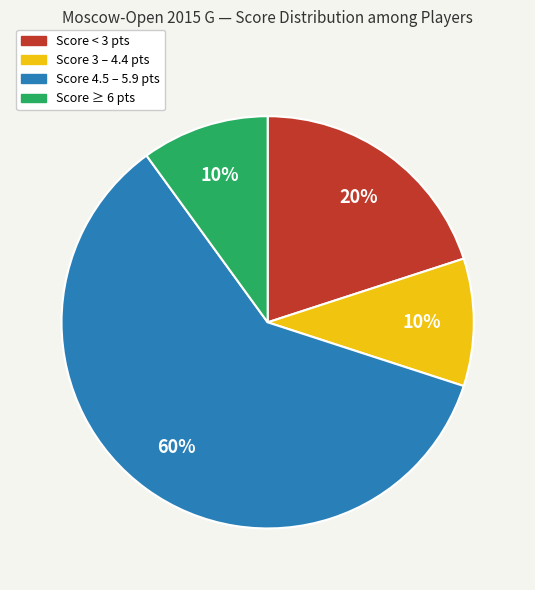

To the nearest percent, what is the difference between the largest and smallest slice percentages?

50%